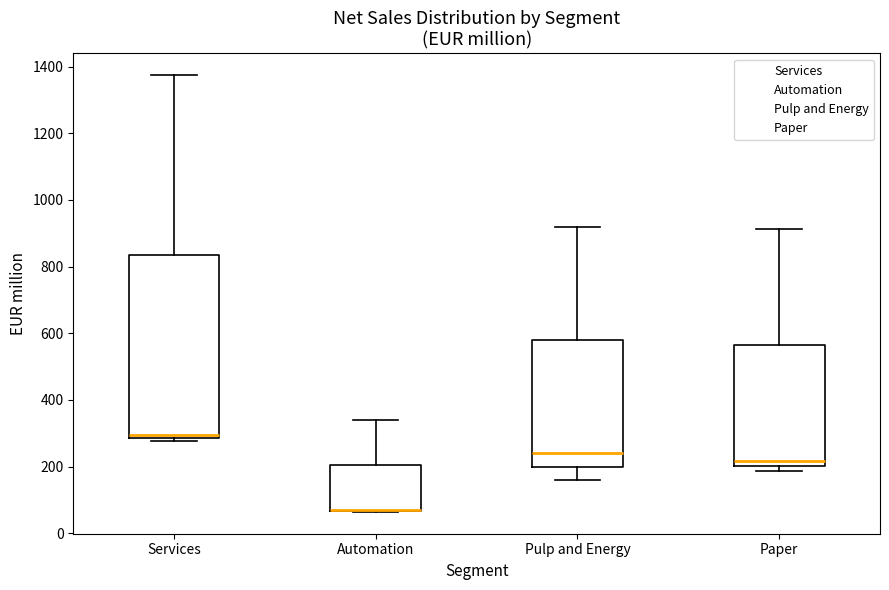

Comparing the boxes themselves (not the whiskers), which one is the tallest?

Services